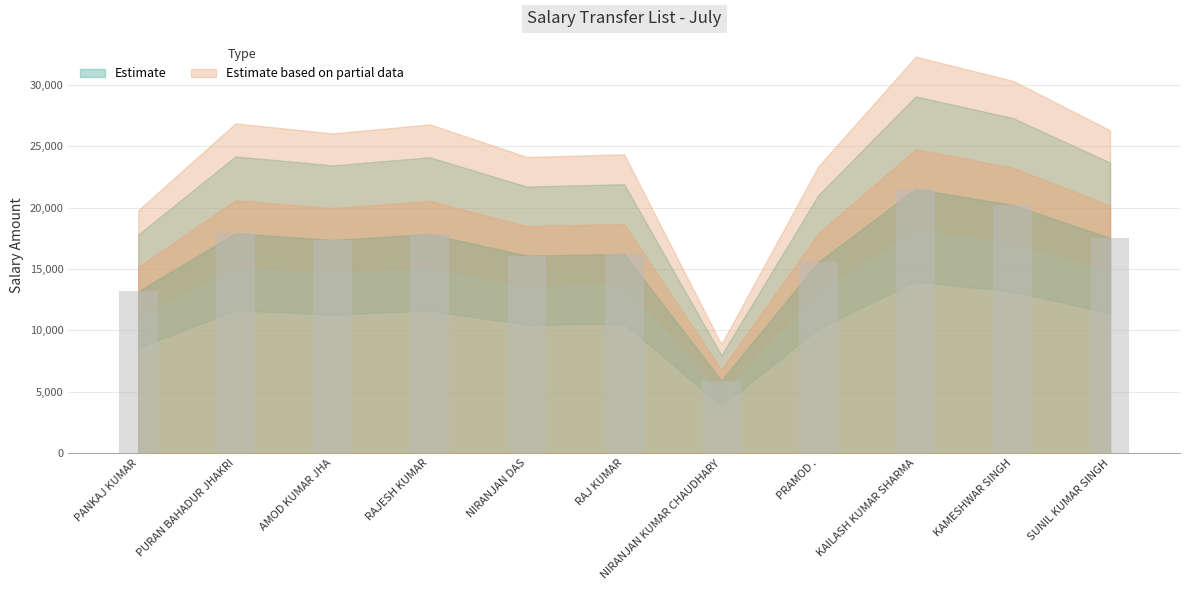

What position from the right is KAMESHWAR SINGH?

2